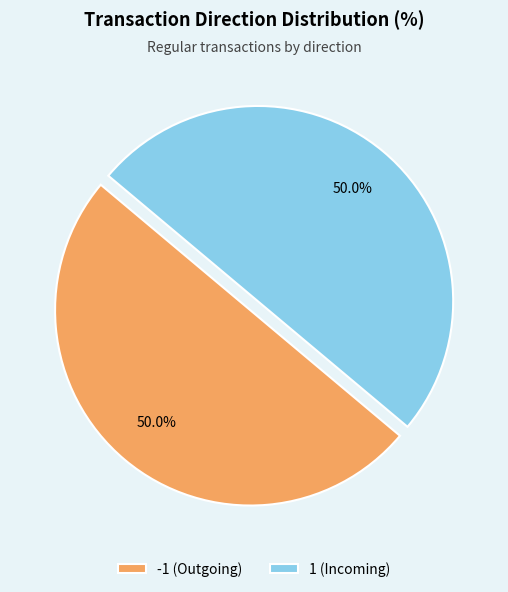

How much of the chart is everything except 1 (Incoming)?

50.0%